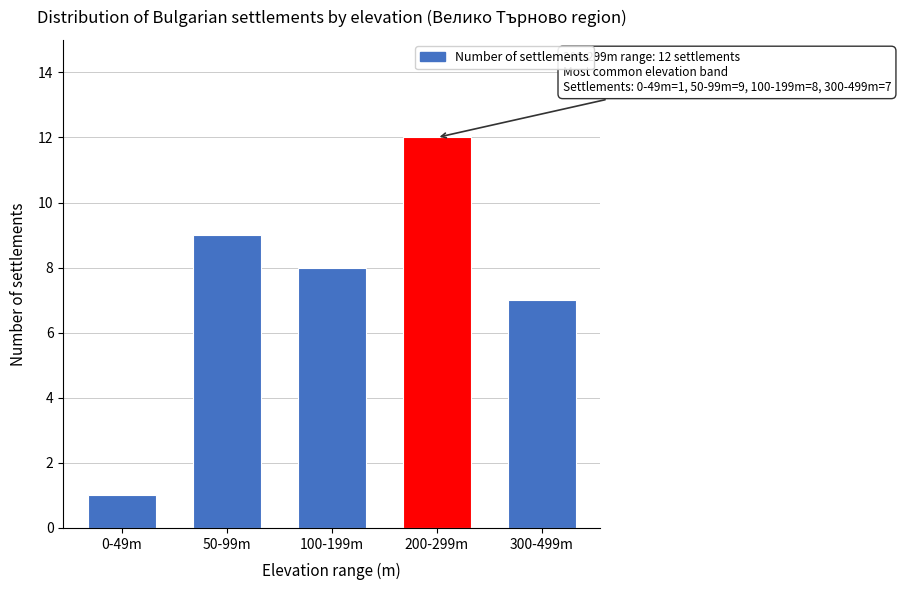

Reading left to right, extract all data points from this chart.

1	9	8	12	7